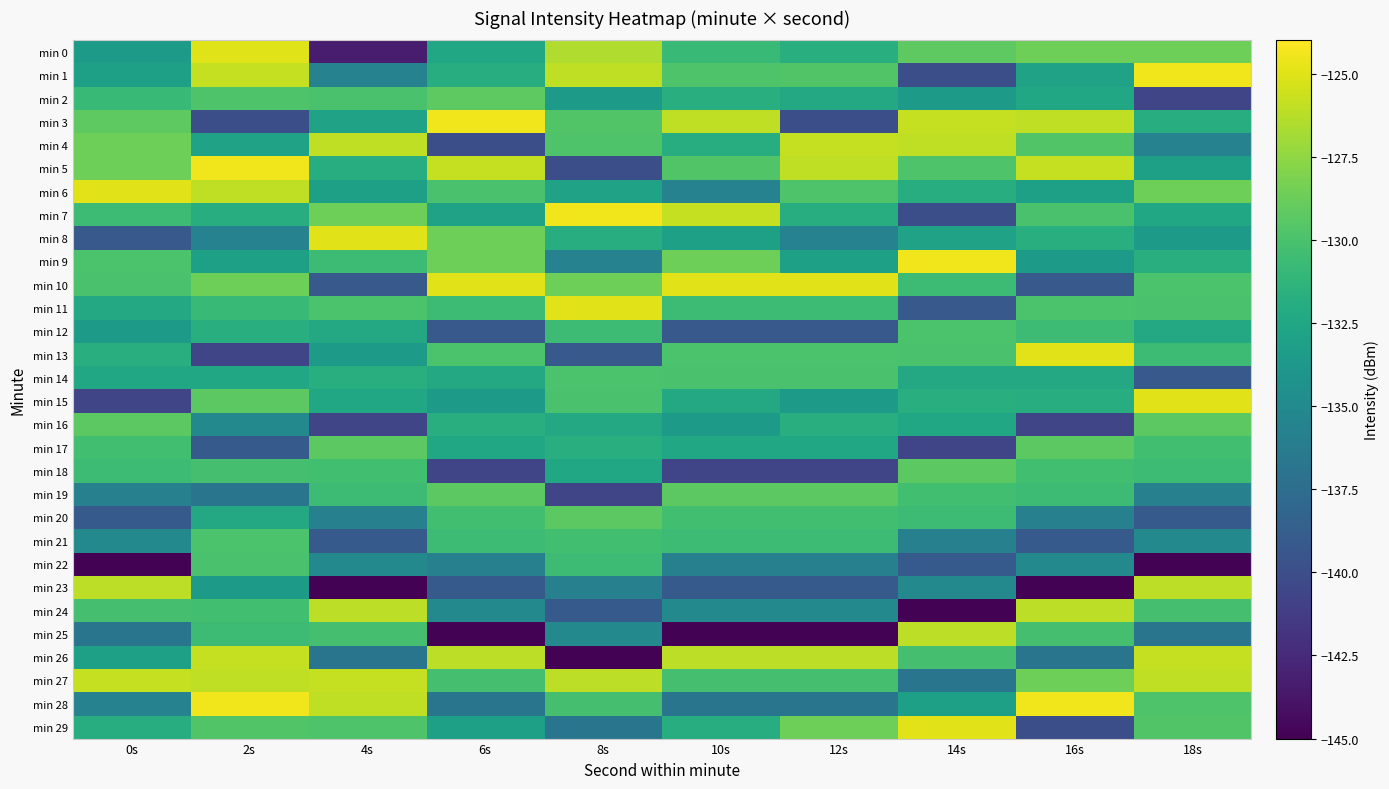

What is the smallest value displayed?

-144.8